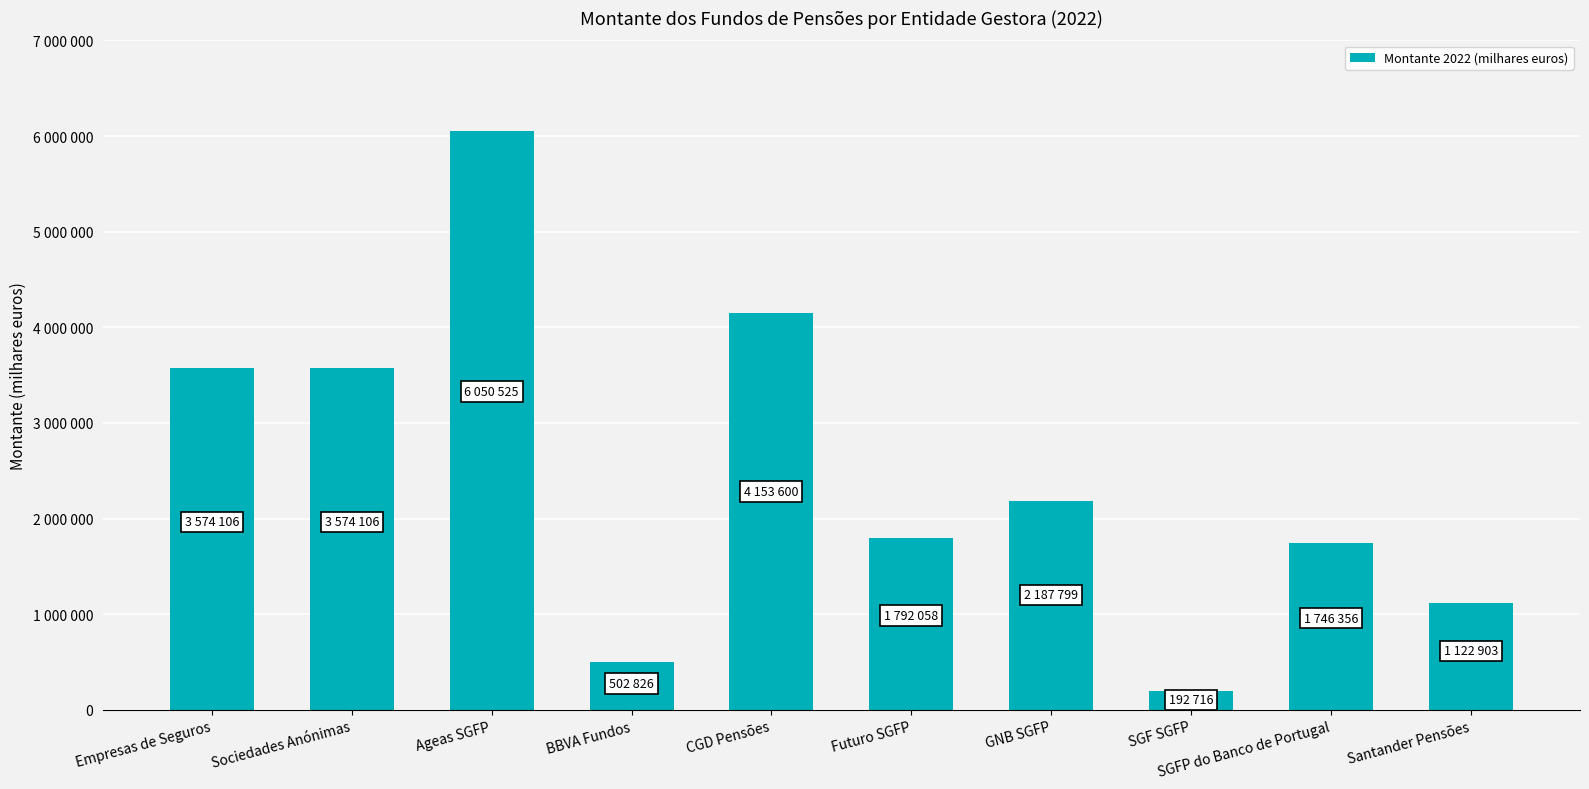

Reading right to left, what are all the values shown in this chart?

Santander Pensões=1122903.1	SGFP do Banco de Portugal=1746355.7	SGF SGFP=192715.8	GNB SGFP=2187798.8	Futuro SGFP=1792058.4	CGD Pensões=4153599.6	BBVA Fundos=502826.4	Ageas SGFP=6050525.4	Sociedades Anónimas=3574105.8	Empresas de Seguros=3574105.8